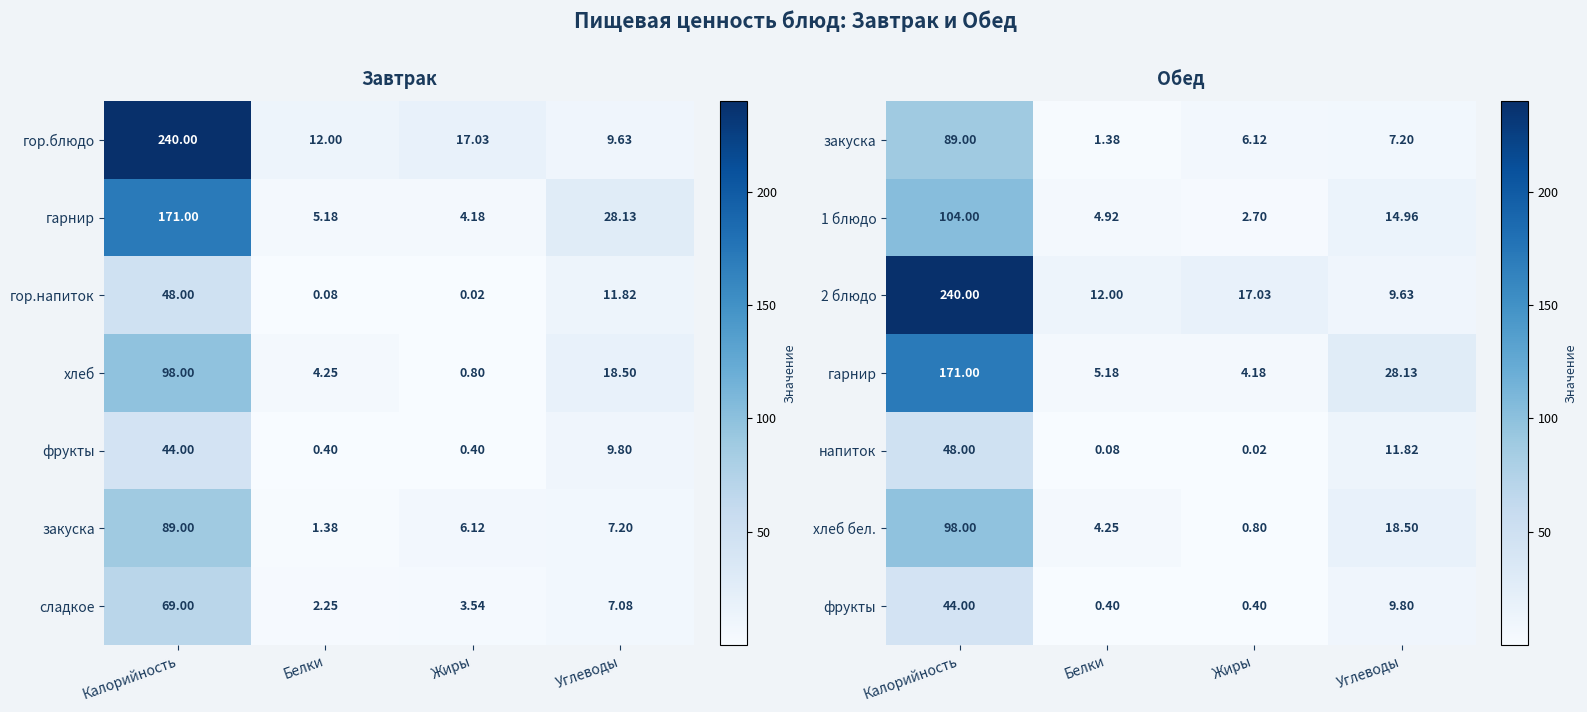

Is the value of 1 блюдо at Углеводы greater than the value of напиток at Калорийность?

No